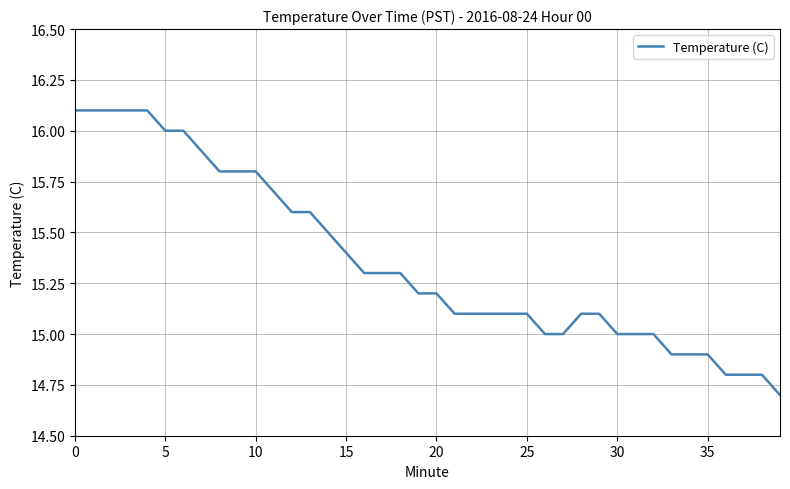

What is the sum of all values?

614.4